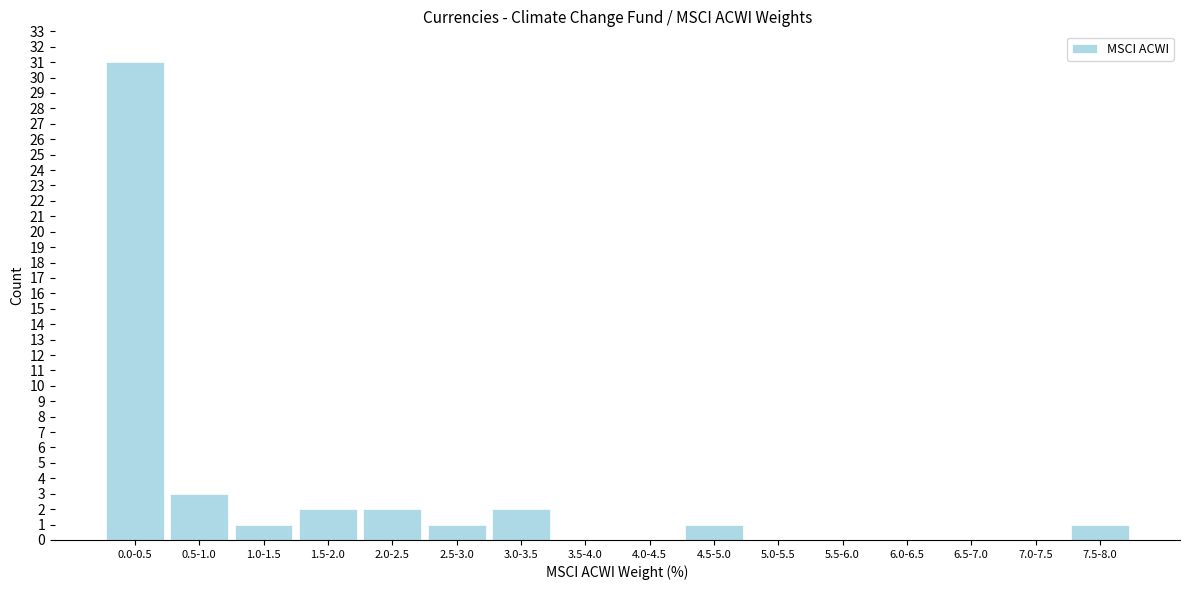

Reading left to right, list all the values displayed in this chart.

0.0-0.5=31	0.5-1.0=3	1.0-1.5=1	1.5-2.0=2	2.0-2.5=2	2.5-3.0=1	3.0-3.5=2	3.5-4.0=0	4.0-4.5=0	4.5-5.0=1	5.0-5.5=0	5.5-6.0=0	6.0-6.5=0	6.5-7.0=0	7.0-7.5=0	7.5-8.0=1